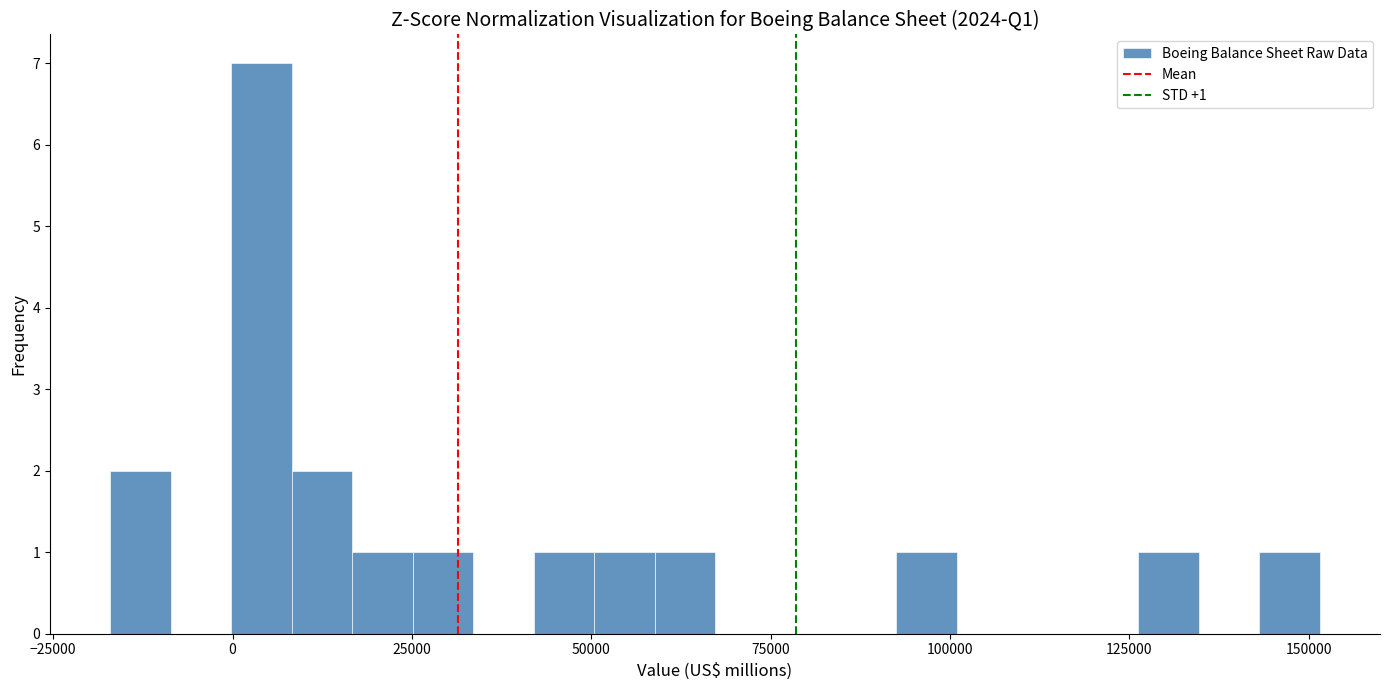

Around what value on the x-axis is the tallest bar? Give the approximate position of its centre, as read against the axis.

5000